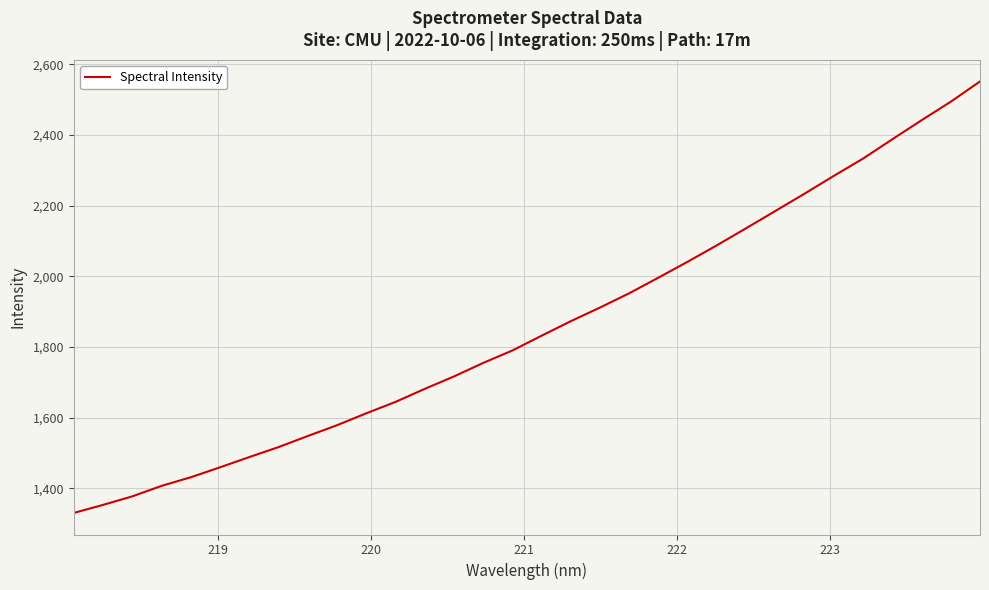

How many values are below 1832?

16